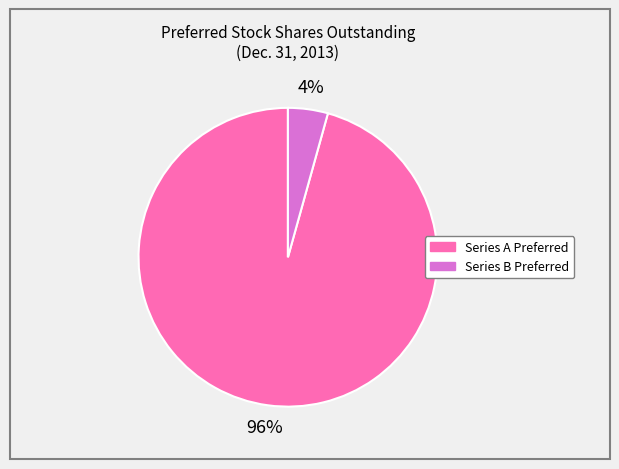

To the nearest percent, what is the average slice percentage?

50%